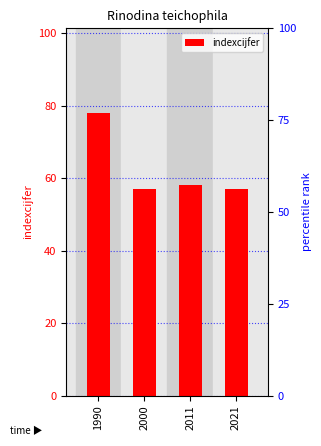

Is it true that the value at 2021 is 96?

False